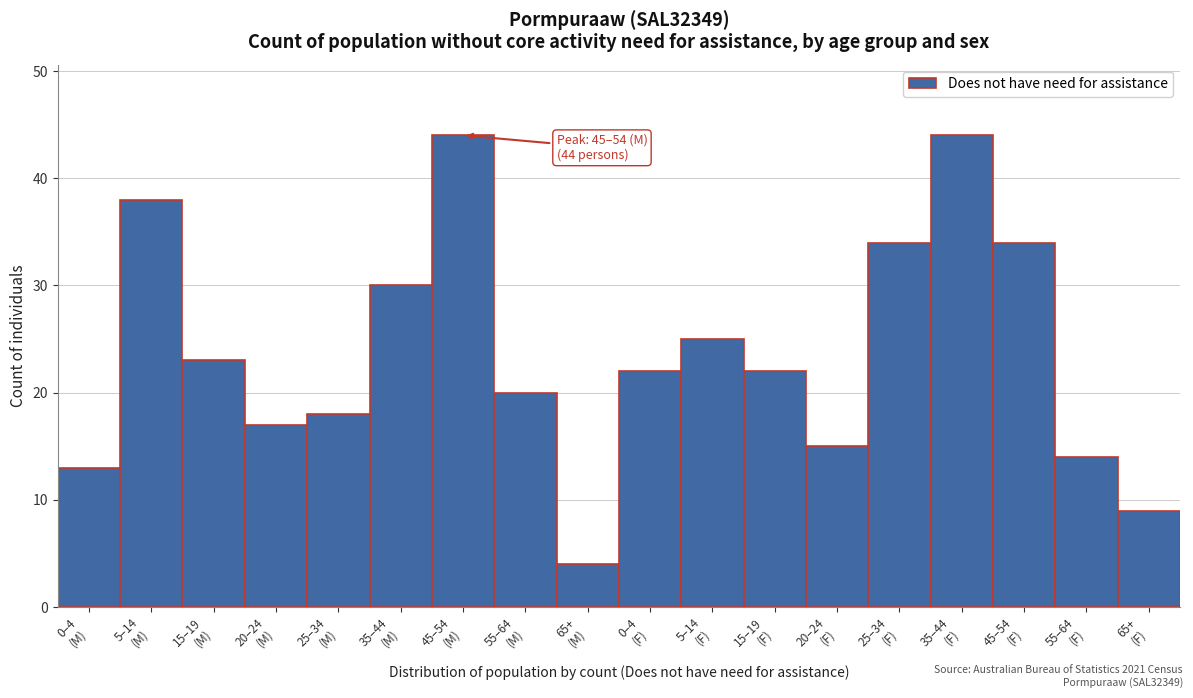

Reading left to right, list all the values displayed in this chart.

13	38	23	17	18	30	44	20	4	22	25	22	15	34	44	34	14	9